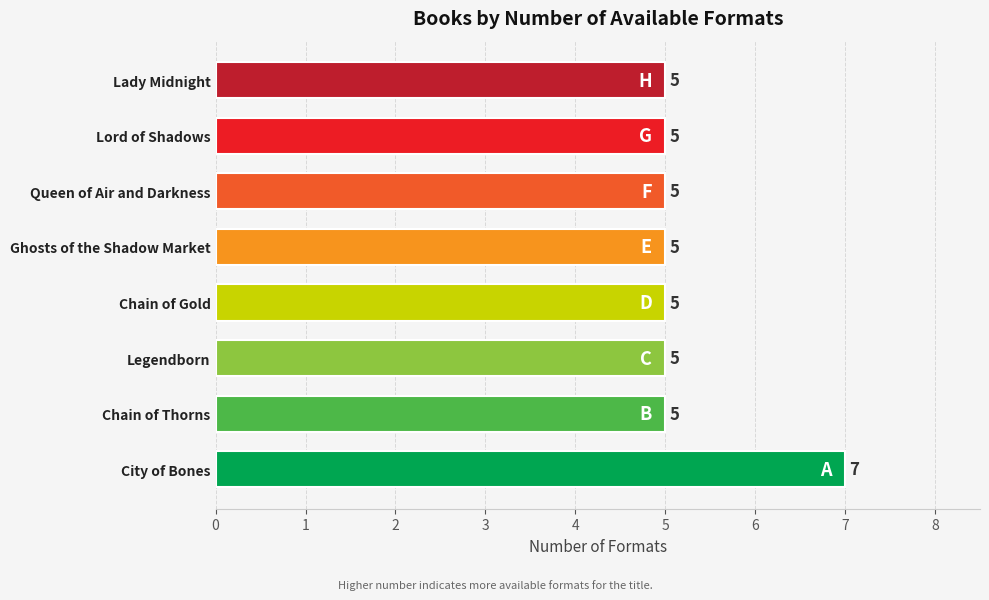

Reading bottom to top, extract all data points from this chart.

City of Bones=7	Chain of Thorns=5	Legendborn=5	Chain of Gold=5	Ghosts of the Shadow Market=5	Queen of Air and Darkness=5	Lord of Shadows=5	Lady Midnight=5